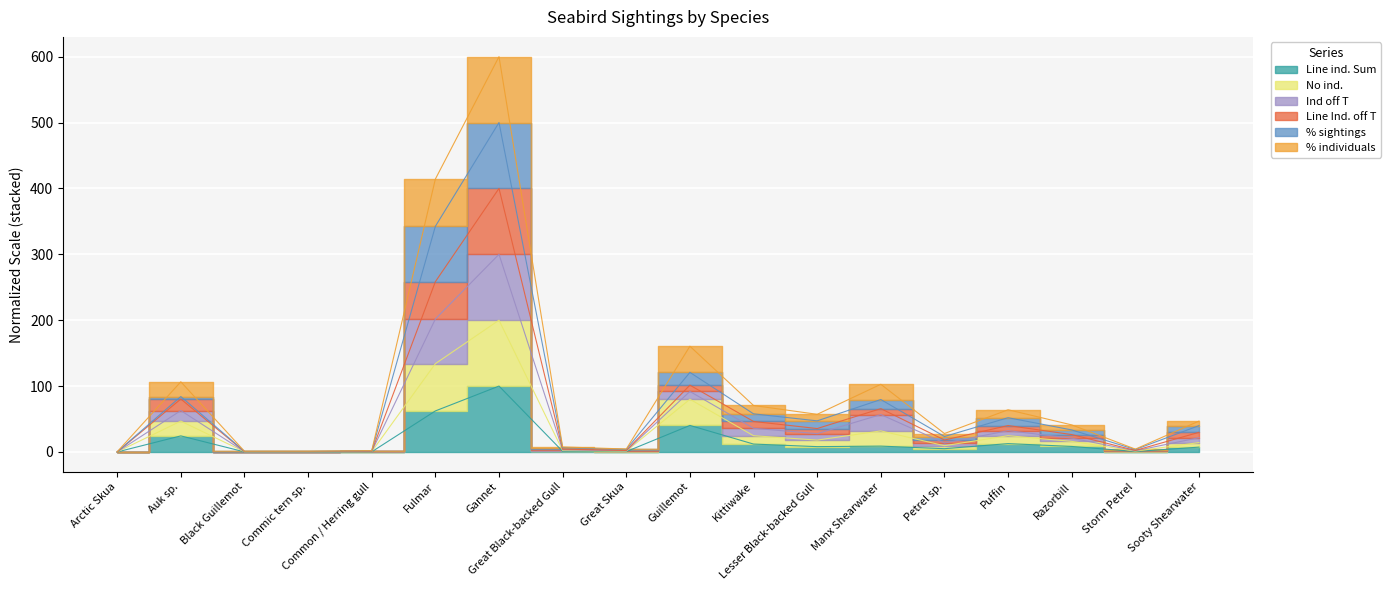

Which series has the largest total across all categories?

% sightings